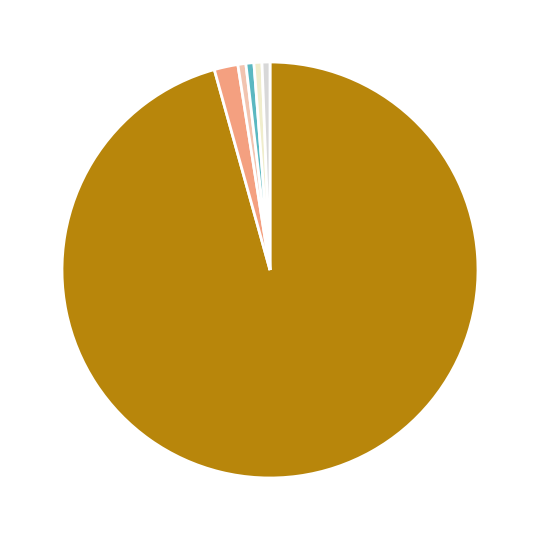

How many segments does this pie chart have?

6